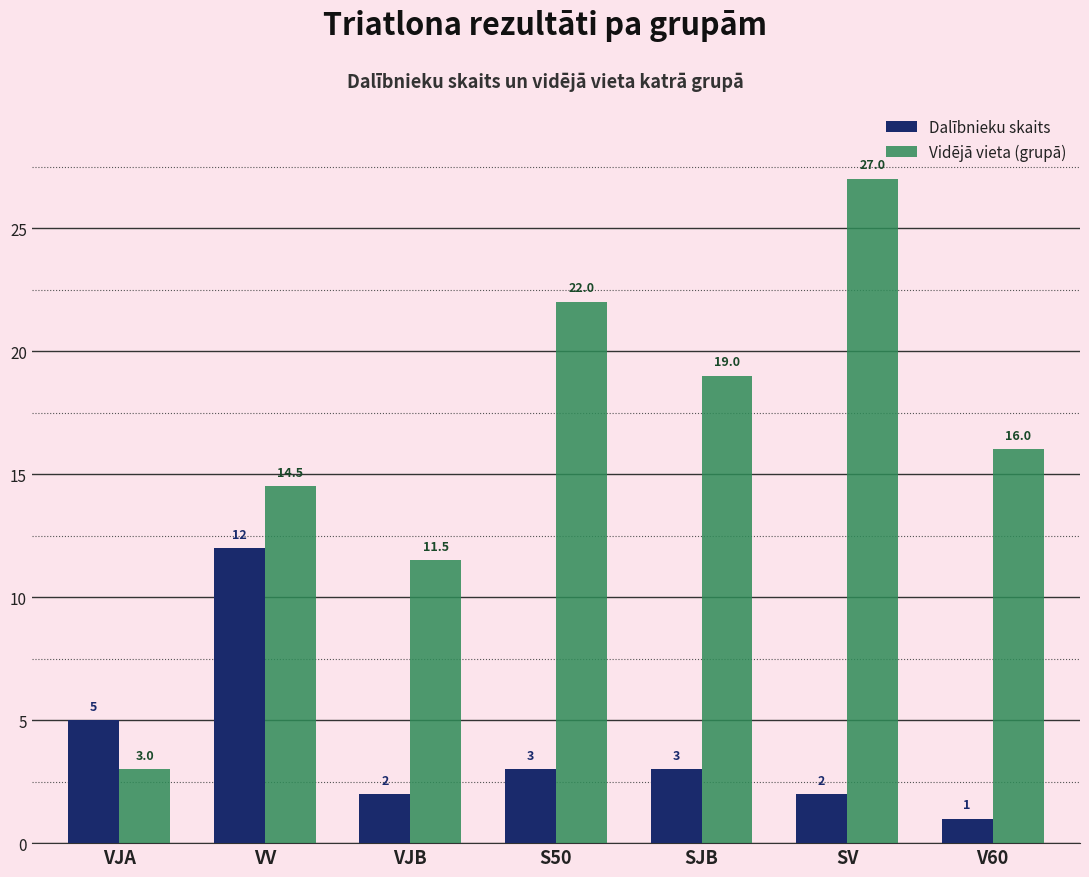

What are all the series names shown in the legend?

Dalībnieku skaits, Vidējā vieta (grupā)